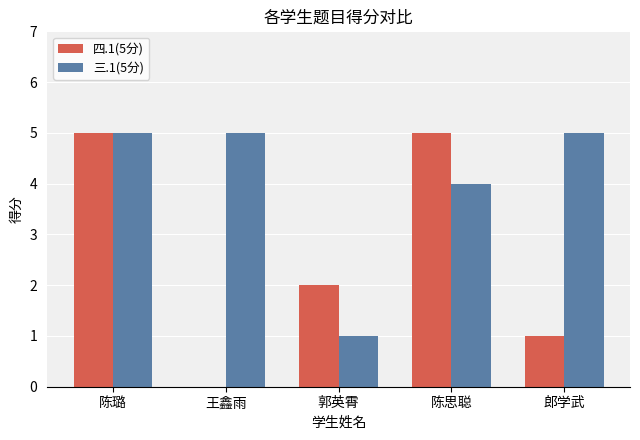

How many groups of bars are there?

5